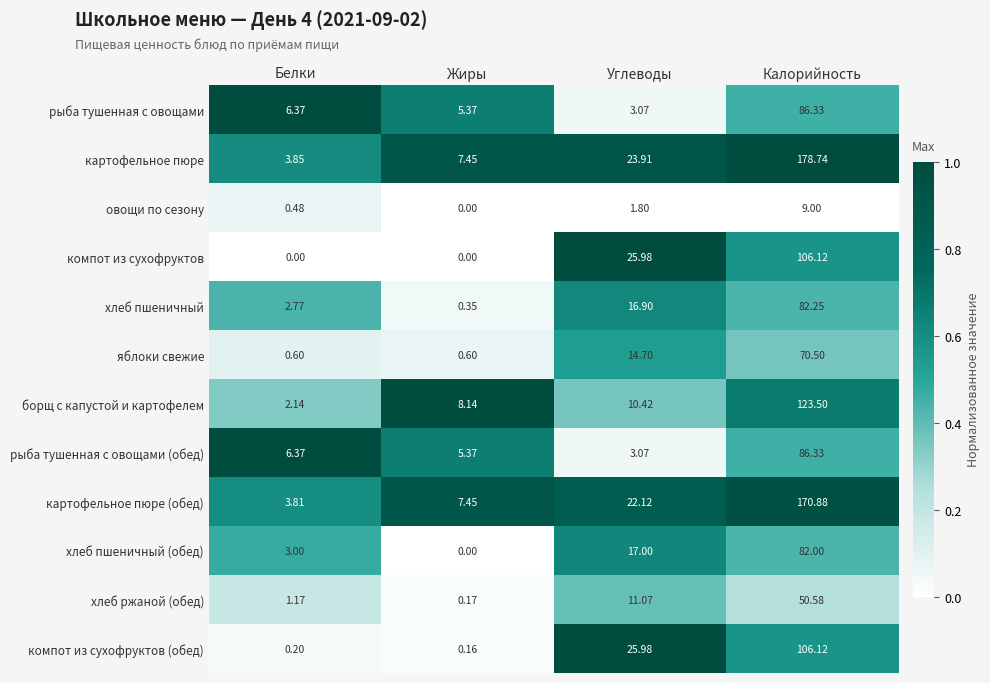

Which series has the largest total across all categories?

картофельное пюре